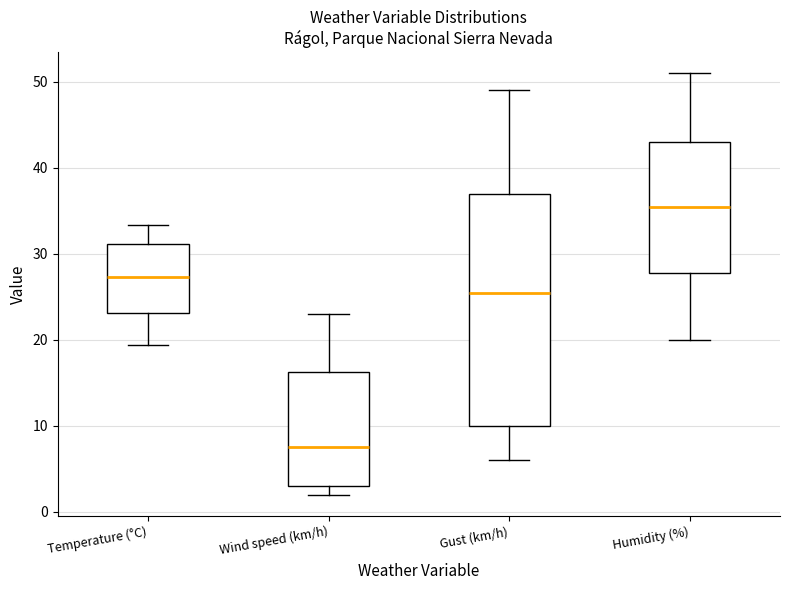

Reading left to right, read every box against the y-axis: the position of its median line, the range the box covers, and the ends of its whiskers. The values are not printed on the chart, so give them approximately, as read against the axis.

Temperature (°C): median 27, box 23 to 31, whiskers 19 to 33
Wind speed (km/h): median 8, box 3 to 16, whiskers 2 to 23
Gust (km/h): median 26, box 10 to 37, whiskers 6 to 49
Humidity (%): median 36, box 28 to 43, whiskers 20 to 51